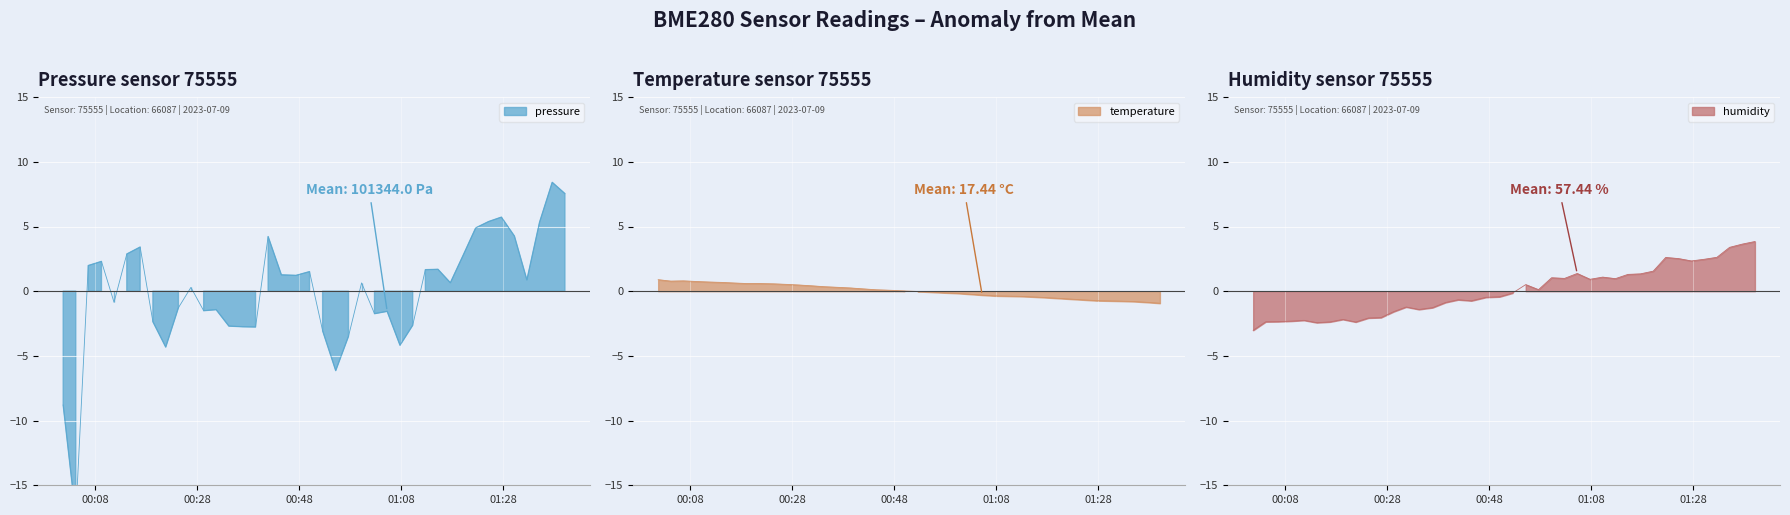

How many data points in temperature are above 0?

20